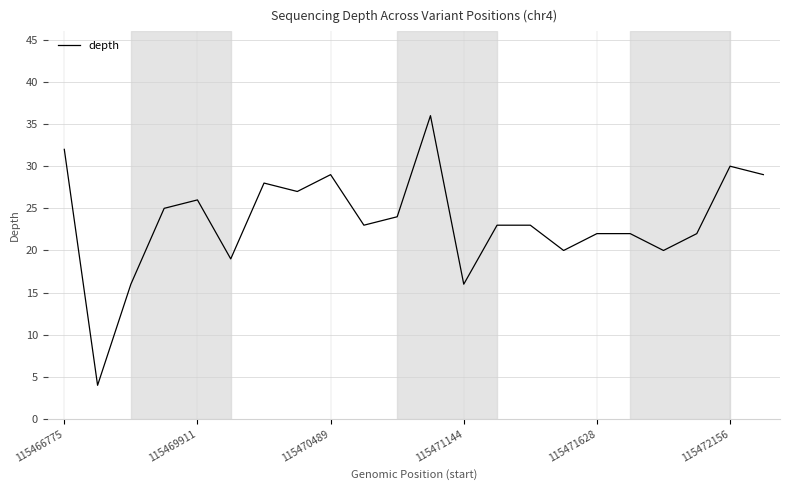

What is the difference between the maximum and minimum values?

32